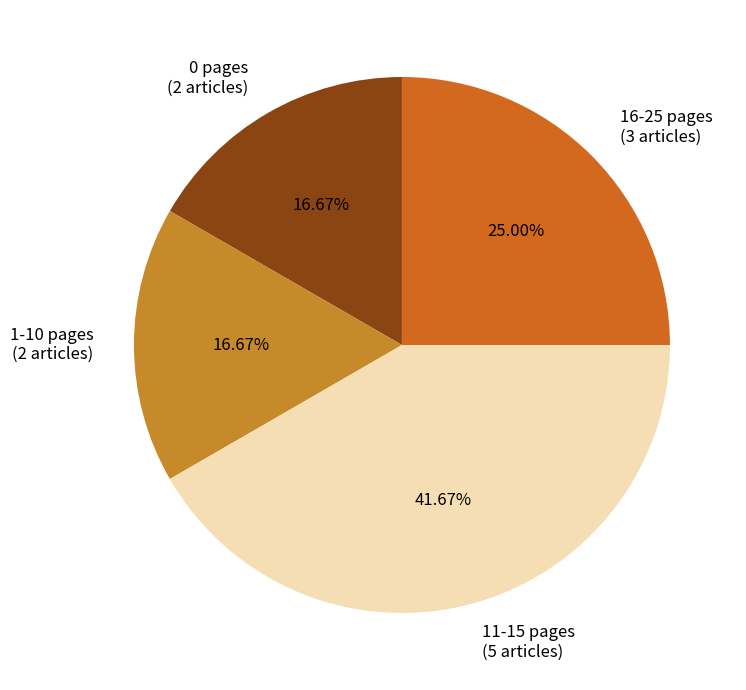

Is there any slice that represents more than half of the pie?

No